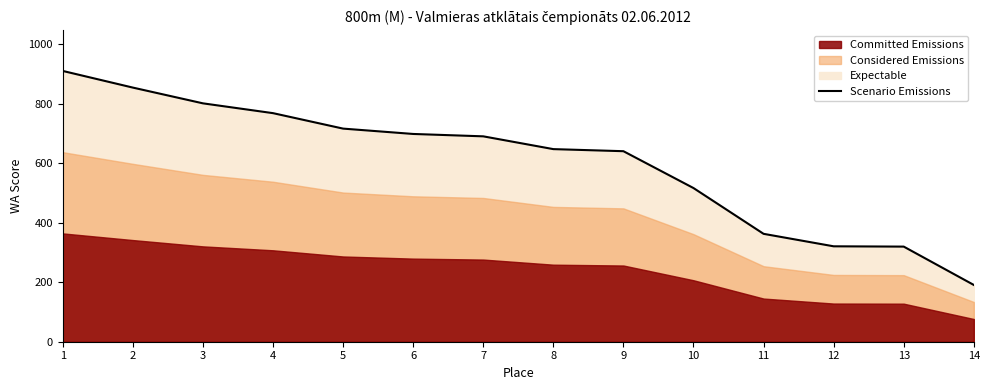

What is the maximum value for Scenario Emissions?

911